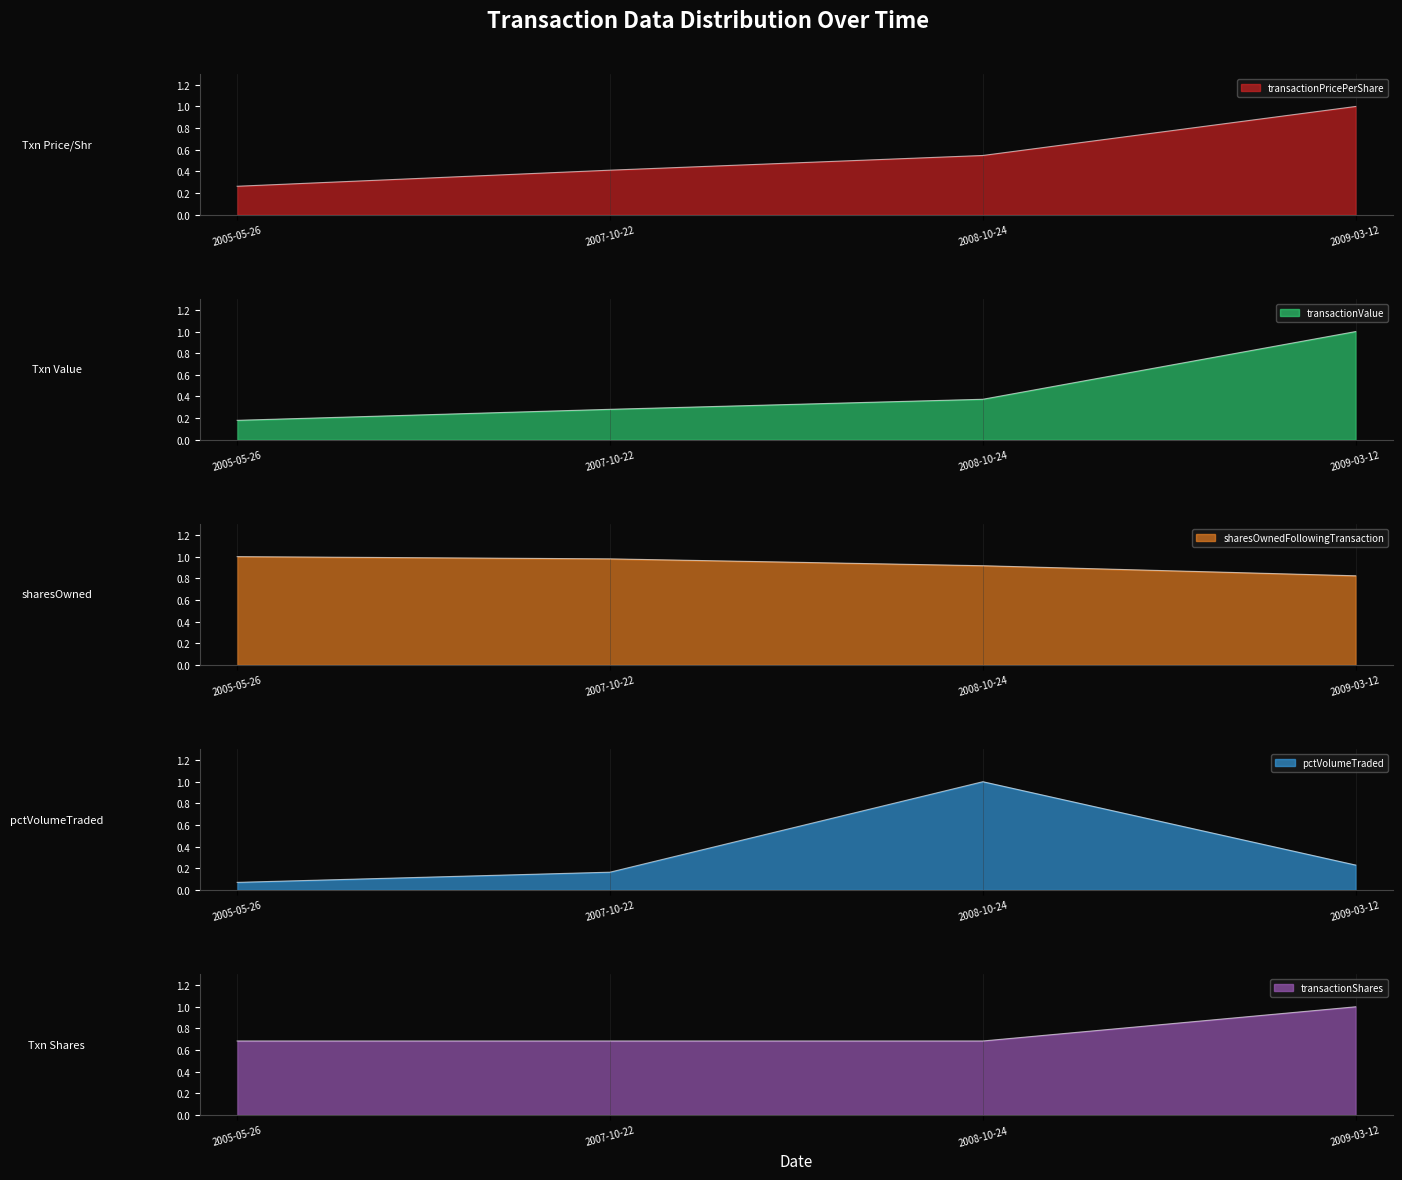

Reading right to left, list all the values displayed in this chart.

transactionPricePerShare: 2009-03-12=1.0	2008-10-24=0.5	2007-10-22=0.4	2005-05-26=0.3
transactionValue: 2009-03-12=1.0	2008-10-24=0.4	2007-10-22=0.3	2005-05-26=0.2
sharesOwnedFollowingTransaction: 2009-03-12=0.8	2008-10-24=0.9	2007-10-22=1.0	2005-05-26=1.0
pctVolumeTraded: 2009-03-12=0.2	2008-10-24=1.0	2007-10-22=0.2	2005-05-26=0.1
transactionShares: 2009-03-12=1.0	2008-10-24=0.7	2007-10-22=0.7	2005-05-26=0.7